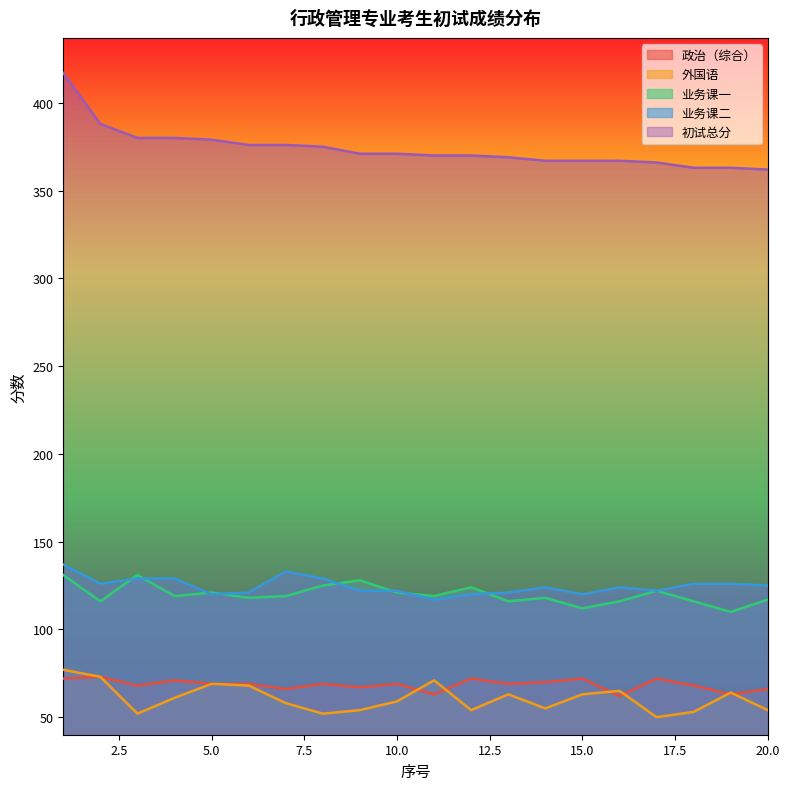

At which category does 政治（综合） reach its first local peak?

2